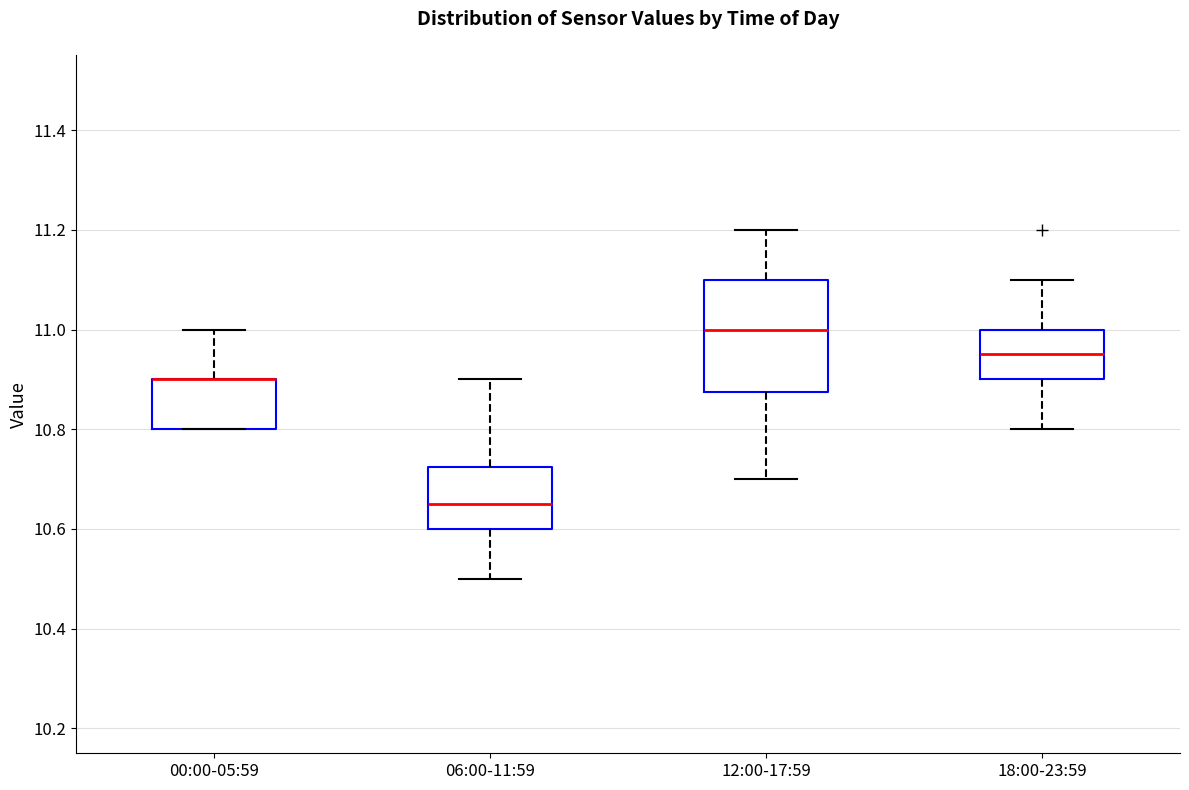

Reading left to right, read every box against the y-axis: the position of its median line, the range the box covers, and the ends of its whiskers. The values are not printed on the chart, so give them approximately, as read against the axis.

00:00-05:59: median 10.90 (drawn on the box's upper edge), box 10.80 to 10.90, whiskers 10.80 to 11.00
06:00-11:59: median 10.66, box 10.60 to 10.72, whiskers 10.50 to 10.90
12:00-17:59: median 11.00, box 10.88 to 11.10, whiskers 10.70 to 11.20
18:00-23:59: median 10.96, box 10.90 to 11.00, whiskers 10.80 to 11.10